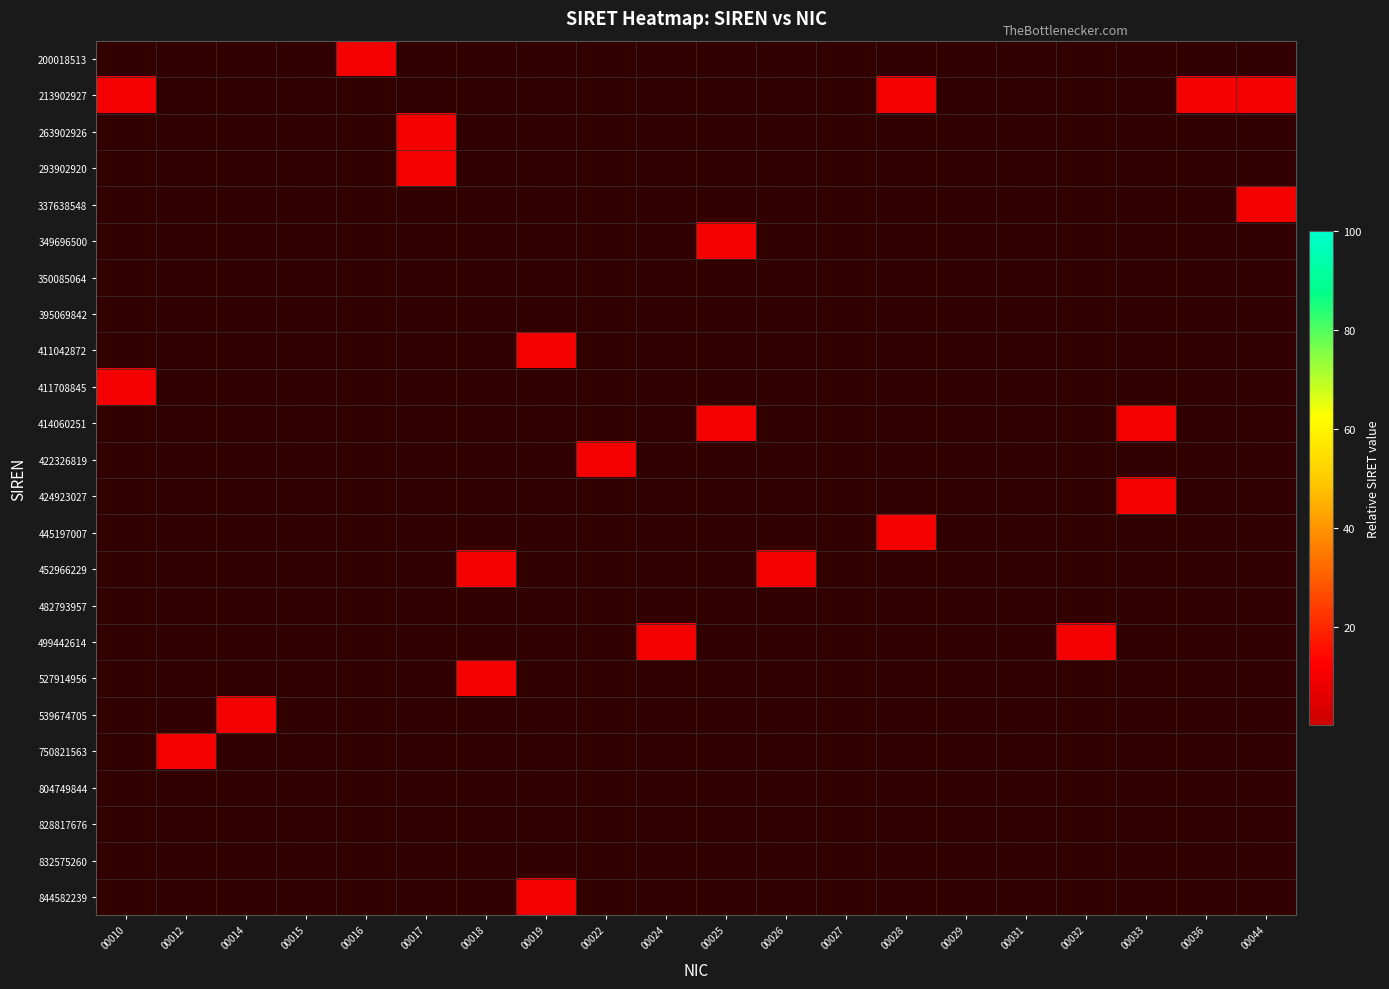

Reading left to right, what are all the values shown in this chart?

200018513: 00010=0.0	00012=0.0	00014=0.0	00015=0.0	00016=10.0	00017=0.0	00018=0.0	00019=0.0	00022=0.0	00024=0.0	00025=0.0	00026=0.0	00027=0.0	00028=0.0	00029=0.0	00031=0.0	00032=0.0	00033=0.0	00036=0.0	00044=0.0
213902927: 00010=10.0	00012=0.0	00014=0.0	00015=0.0	00016=0.0	00017=0.0	00018=0.0	00019=0.0	00022=0.0	00024=0.0	00025=0.0	00026=0.0	00027=0.0	00028=10.0	00029=0.0	00031=0.0	00032=0.0	00033=0.0	00036=10.0	00044=10.0
263902926: 00010=0.0	00012=0.0	00014=0.0	00015=0.0	00016=0.0	00017=10.0	00018=0.0	00019=0.0	00022=0.0	00024=0.0	00025=0.0	00026=0.0	00027=0.0	00028=0.0	00029=0.0	00031=0.0	00032=0.0	00033=0.0	00036=0.0	00044=0.0
293902920: 00010=0.0	00012=0.0	00014=0.0	00015=0.0	00016=0.0	00017=10.0	00018=0.0	00019=0.0	00022=0.0	00024=0.0	00025=0.0	00026=0.0	00027=0.0	00028=0.0	00029=0.0	00031=0.0	00032=0.0	00033=0.0	00036=0.0	00044=0.0
337638548: 00010=0.0	00012=0.0	00014=0.0	00015=0.0	00016=0.0	00017=0.0	00018=0.0	00019=0.0	00022=0.0	00024=0.0	00025=0.0	00026=0.0	00027=0.0	00028=0.0	00029=0.0	00031=0.0	00032=0.0	00033=0.0	00036=0.0	00044=10.0
349696500: 00010=0.0	00012=0.0	00014=0.0	00015=0.0	00016=0.0	00017=0.0	00018=0.0	00019=0.0	00022=0.0	00024=0.0	00025=10.0	00026=0.0	00027=0.0	00028=0.0	00029=0.0	00031=0.0	00032=0.0	00033=0.0	00036=0.0	00044=0.0
350085064: 00010=0.0	00012=0.0	00014=0.0	00015=0.0	00016=0.0	00017=0.0	00018=0.0	00019=0.0	00022=0.0	00024=0.0	00025=0.0	00026=0.0	00027=0.0	00028=0.0	00029=0.0	00031=0.0	00032=0.0	00033=0.0	00036=0.0	00044=0.0
395069842: 00010=0.0	00012=0.0	00014=0.0	00015=0.0	00016=0.0	00017=0.0	00018=0.0	00019=0.0	00022=0.0	00024=0.0	00025=0.0	00026=0.0	00027=0.0	00028=0.0	00029=0.0	00031=0.0	00032=0.0	00033=0.0	00036=0.0	00044=0.0
411042872: 00010=0.0	00012=0.0	00014=0.0	00015=0.0	00016=0.0	00017=0.0	00018=0.0	00019=10.0	00022=0.0	00024=0.0	00025=0.0	00026=0.0	00027=0.0	00028=0.0	00029=0.0	00031=0.0	00032=0.0	00033=0.0	00036=0.0	00044=0.0
411708845: 00010=10.0	00012=0.0	00014=0.0	00015=0.0	00016=0.0	00017=0.0	00018=0.0	00019=0.0	00022=0.0	00024=0.0	00025=0.0	00026=0.0	00027=0.0	00028=0.0	00029=0.0	00031=0.0	00032=0.0	00033=0.0	00036=0.0	00044=0.0
414060251: 00010=0.0	00012=0.0	00014=0.0	00015=0.0	00016=0.0	00017=0.0	00018=0.0	00019=0.0	00022=0.0	00024=0.0	00025=10.0	00026=0.0	00027=0.0	00028=0.0	00029=0.0	00031=0.0	00032=0.0	00033=10.0	00036=0.0	00044=0.0
422326819: 00010=0.0	00012=0.0	00014=0.0	00015=0.0	00016=0.0	00017=0.0	00018=0.0	00019=0.0	00022=10.0	00024=0.0	00025=0.0	00026=0.0	00027=0.0	00028=0.0	00029=0.0	00031=0.0	00032=0.0	00033=0.0	00036=0.0	00044=0.0
424923027: 00010=0.0	00012=0.0	00014=0.0	00015=0.0	00016=0.0	00017=0.0	00018=0.0	00019=0.0	00022=0.0	00024=0.0	00025=0.0	00026=0.0	00027=0.0	00028=0.0	00029=0.0	00031=0.0	00032=0.0	00033=10.0	00036=0.0	00044=0.0
445197007: 00010=0.0	00012=0.0	00014=0.0	00015=0.0	00016=0.0	00017=0.0	00018=0.0	00019=0.0	00022=0.0	00024=0.0	00025=0.0	00026=0.0	00027=0.0	00028=10.0	00029=0.0	00031=0.0	00032=0.0	00033=0.0	00036=0.0	00044=0.0
452966229: 00010=0.0	00012=0.0	00014=0.0	00015=0.0	00016=0.0	00017=0.0	00018=10.0	00019=0.0	00022=0.0	00024=0.0	00025=0.0	00026=10.0	00027=0.0	00028=0.0	00029=0.0	00031=0.0	00032=0.0	00033=0.0	00036=0.0	00044=0.0
482793957: 00010=0.0	00012=0.0	00014=0.0	00015=0.0	00016=0.0	00017=0.0	00018=0.0	00019=0.0	00022=0.0	00024=0.0	00025=0.0	00026=0.0	00027=0.0	00028=0.0	00029=0.0	00031=0.0	00032=0.0	00033=0.0	00036=0.0	00044=0.0
499442614: 00010=0.0	00012=0.0	00014=0.0	00015=0.0	00016=0.0	00017=0.0	00018=0.0	00019=0.0	00022=0.0	00024=10.0	00025=0.0	00026=0.0	00027=0.0	00028=0.0	00029=0.0	00031=0.0	00032=10.0	00033=0.0	00036=0.0	00044=0.0
527914956: 00010=0.0	00012=0.0	00014=0.0	00015=0.0	00016=0.0	00017=0.0	00018=10.0	00019=0.0	00022=0.0	00024=0.0	00025=0.0	00026=0.0	00027=0.0	00028=0.0	00029=0.0	00031=0.0	00032=0.0	00033=0.0	00036=0.0	00044=0.0
539674705: 00010=0.0	00012=0.0	00014=10.0	00015=0.0	00016=0.0	00017=0.0	00018=0.0	00019=0.0	00022=0.0	00024=0.0	00025=0.0	00026=0.0	00027=0.0	00028=0.0	00029=0.0	00031=0.0	00032=0.0	00033=0.0	00036=0.0	00044=0.0
750821563: 00010=0.0	00012=10.0	00014=0.0	00015=0.0	00016=0.0	00017=0.0	00018=0.0	00019=0.0	00022=0.0	00024=0.0	00025=0.0	00026=0.0	00027=0.0	00028=0.0	00029=0.0	00031=0.0	00032=0.0	00033=0.0	00036=0.0	00044=0.0
804749844: 00010=0.0	00012=0.0	00014=0.0	00015=0.0	00016=0.0	00017=0.0	00018=0.0	00019=0.0	00022=0.0	00024=0.0	00025=0.0	00026=0.0	00027=0.0	00028=0.0	00029=0.0	00031=0.0	00032=0.0	00033=0.0	00036=0.0	00044=0.0
828817676: 00010=0.0	00012=0.0	00014=0.0	00015=0.0	00016=0.0	00017=0.0	00018=0.0	00019=0.0	00022=0.0	00024=0.0	00025=0.0	00026=0.0	00027=0.0	00028=0.0	00029=0.0	00031=0.0	00032=0.0	00033=0.0	00036=0.0	00044=0.0
832575260: 00010=0.0	00012=0.0	00014=0.0	00015=0.0	00016=0.0	00017=0.0	00018=0.0	00019=0.0	00022=0.0	00024=0.0	00025=0.0	00026=0.0	00027=0.0	00028=0.0	00029=0.0	00031=0.0	00032=0.0	00033=0.0	00036=0.0	00044=0.0
844582239: 00010=0.0	00012=0.0	00014=0.0	00015=0.0	00016=0.0	00017=0.0	00018=0.0	00019=10.0	00022=0.0	00024=0.0	00025=0.0	00026=0.0	00027=0.0	00028=0.0	00029=0.0	00031=0.0	00032=0.0	00033=0.0	00036=0.0	00044=0.0